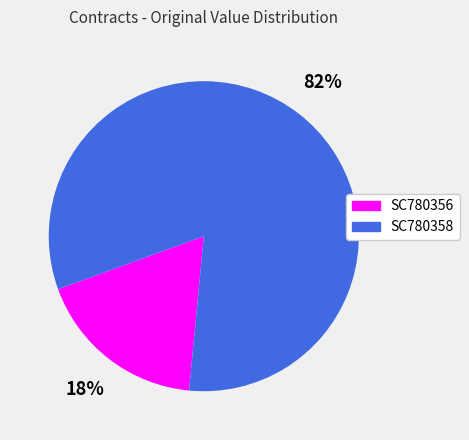

What is the largest slice in the pie chart?

SC780358